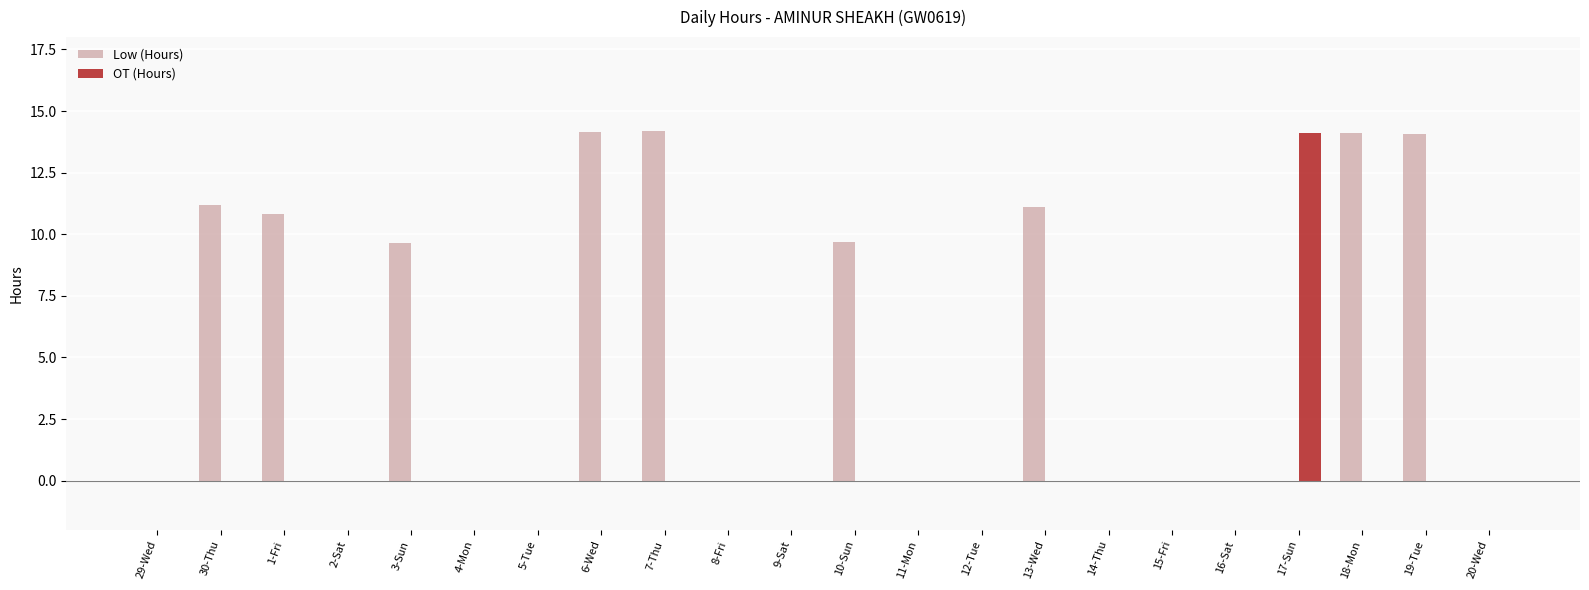

What is the sum of the Low (Hours) values at 15-Fri and 13-Wed?

11.1